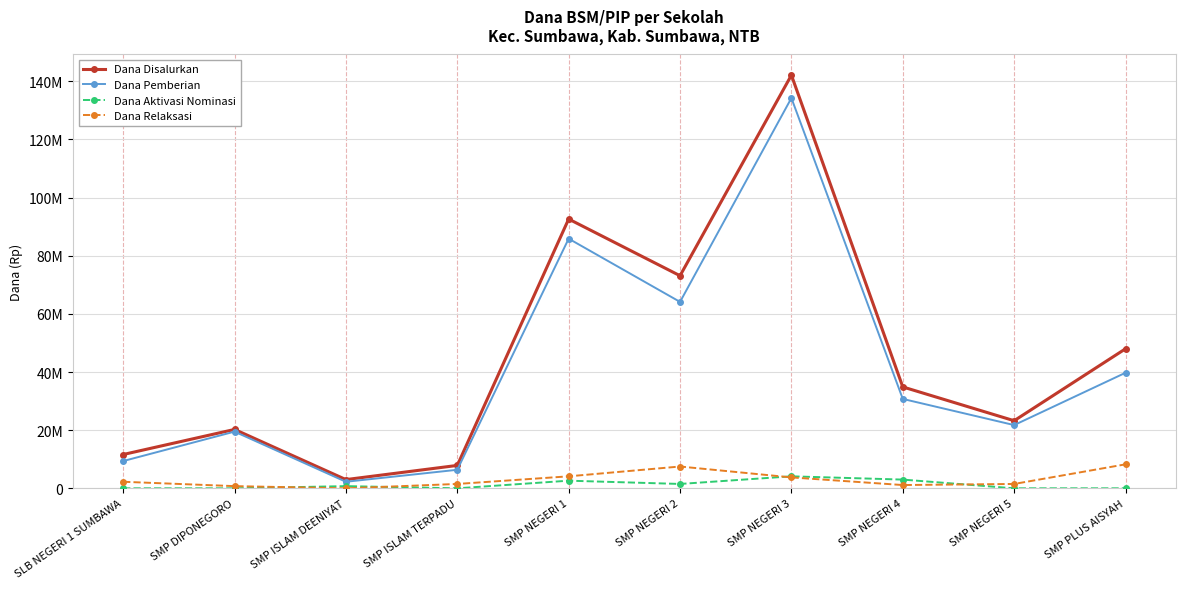

Which category has the highest value across all series?

SMP NEGERI 3